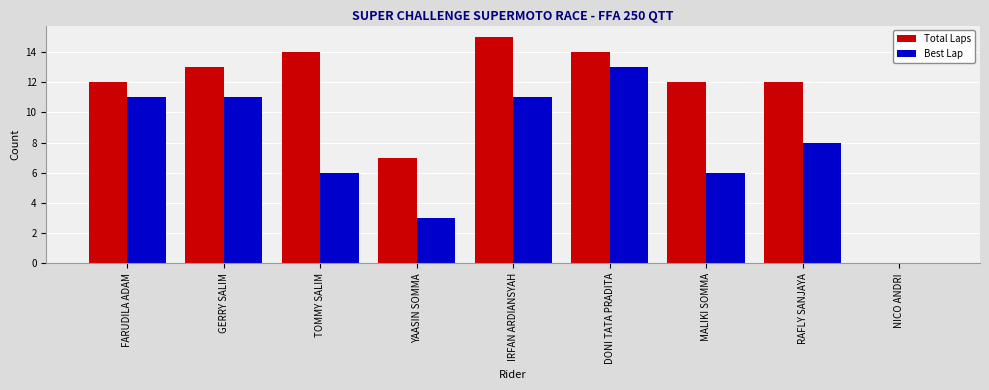

What are all the series names shown in the legend?

Total Laps, Best Lap